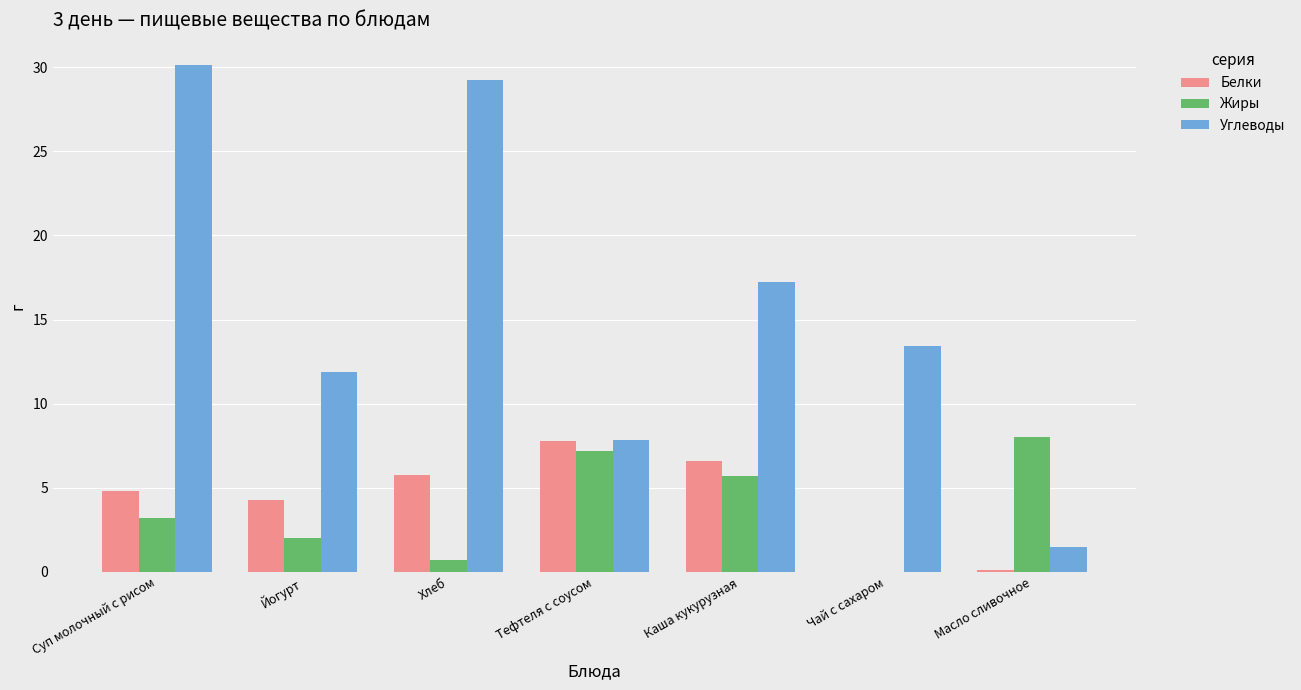

What is the greatest value displayed?

30.1